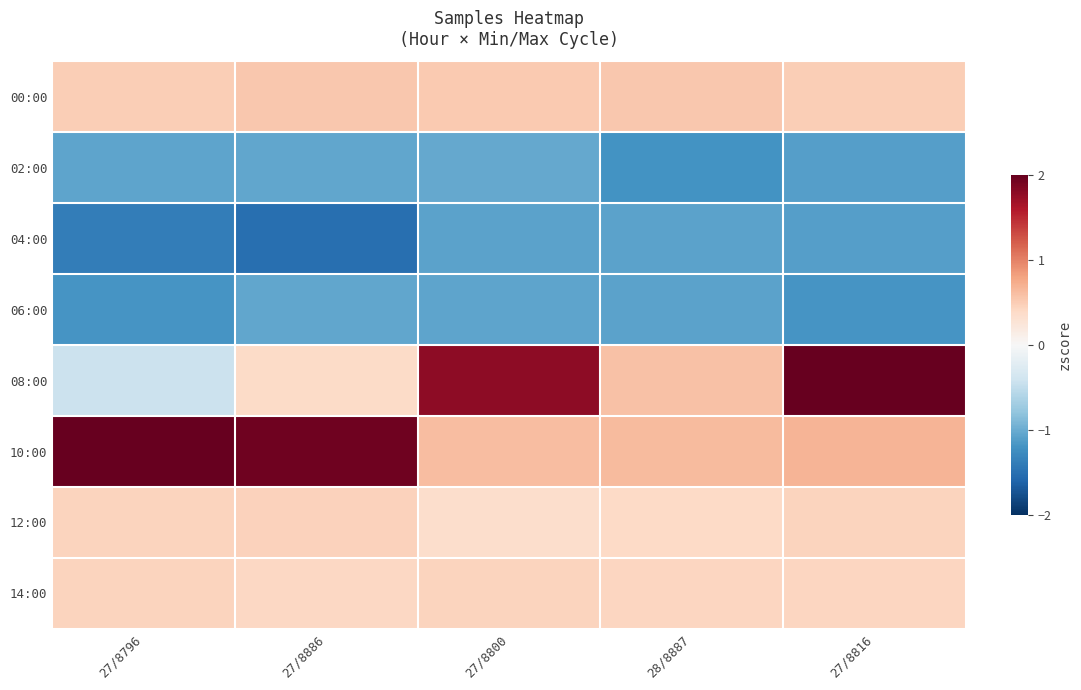

Which series has the largest range (max minus min)?

08:00